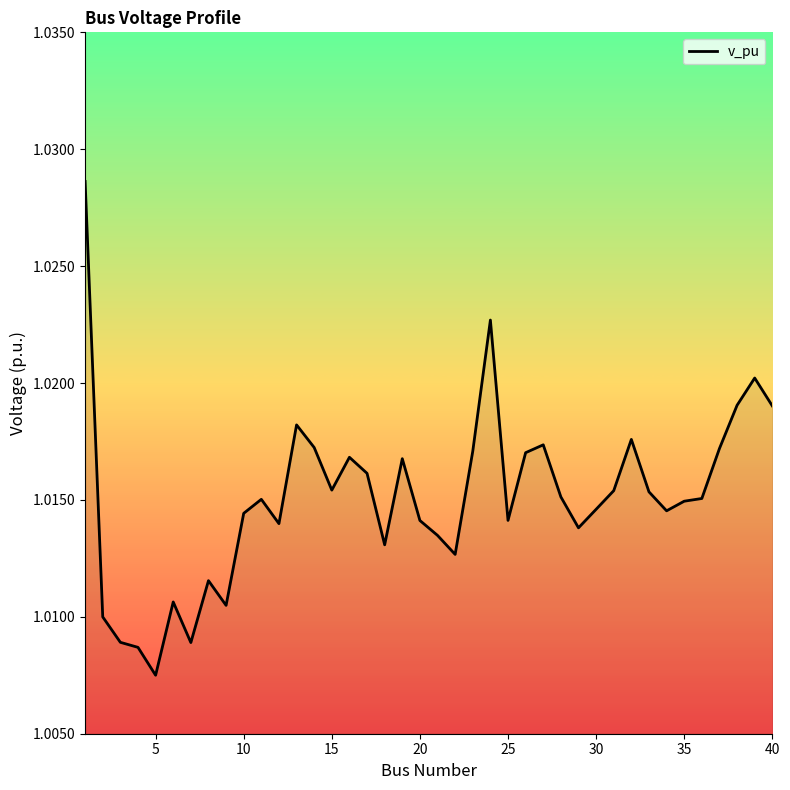

How many interior local valleys (lower than both neighbors) does the data have?

10